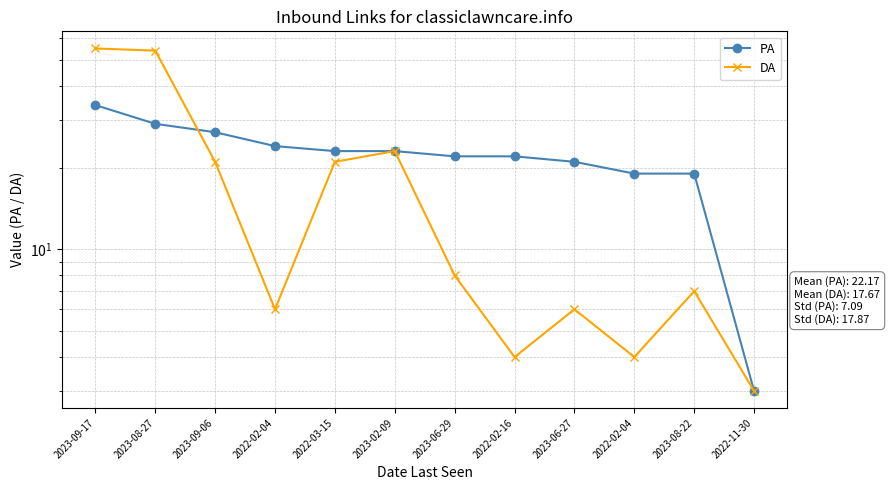

Read the PA value at 2023-09-17.

34